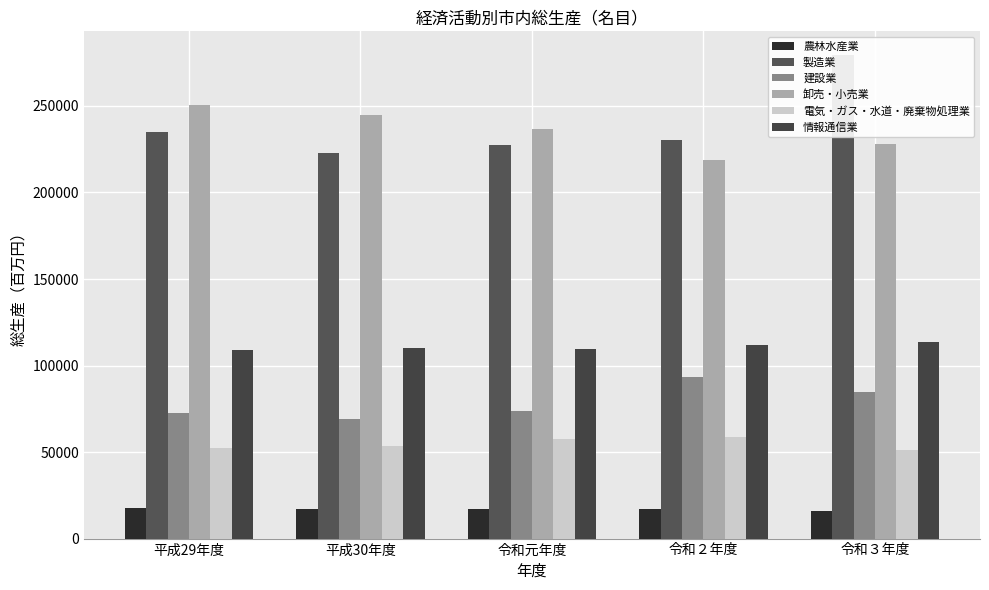

At which category does the chart reach its peak across all series?

令和３年度